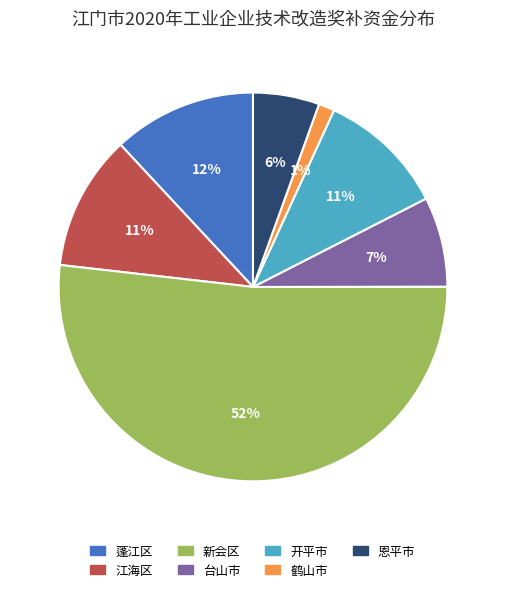

To the nearest percent, what is the average slice percentage?

14%